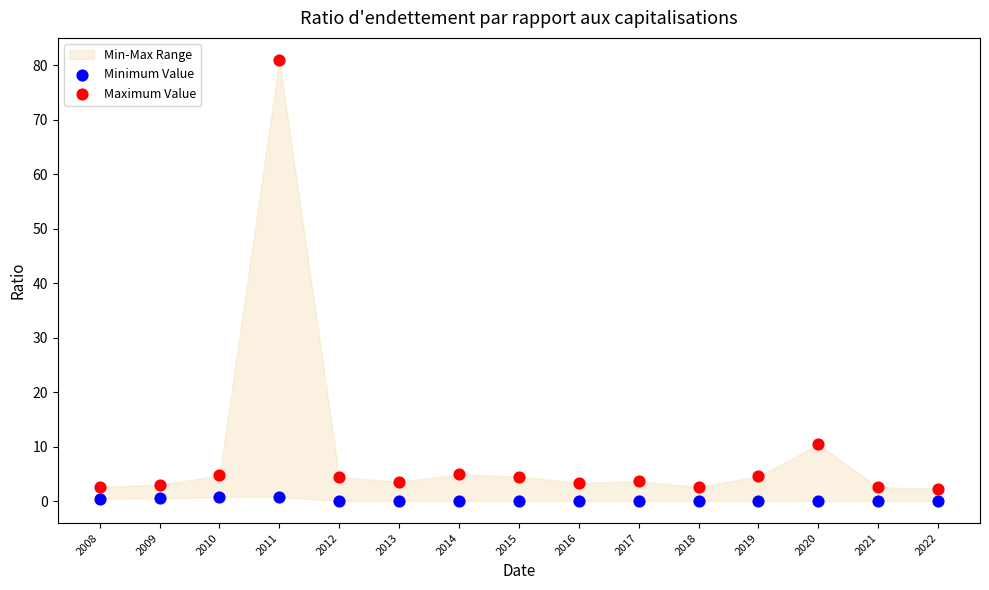

In the Maximum Value series, what Y value is closest to 41?

10.4